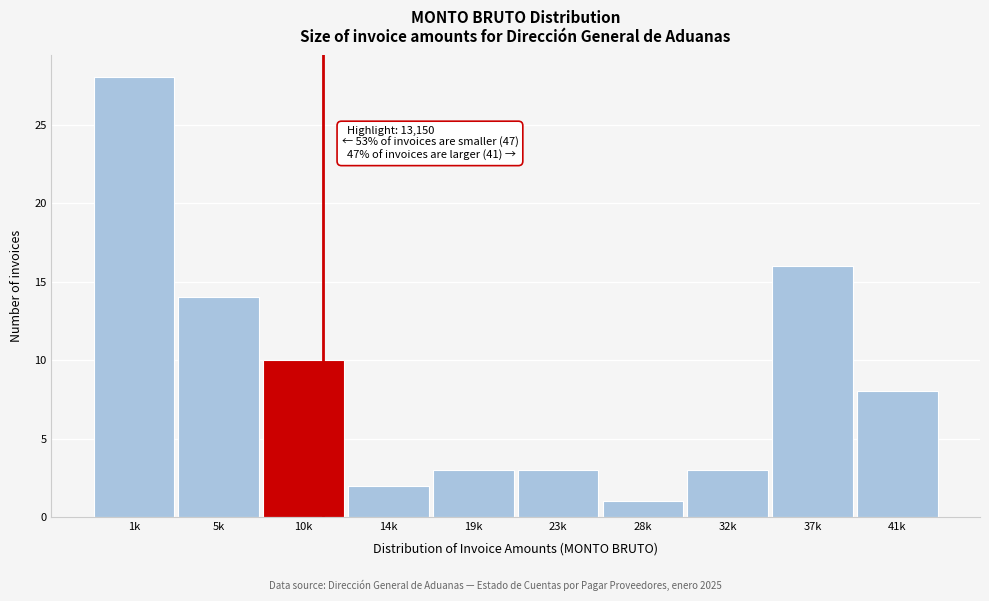

Reading left to right, what are all the values shown in this chart?

1k=28	5k=14	10k=10	14k=2	19k=3	23k=3	28k=1	32k=3	37k=16	41k=8